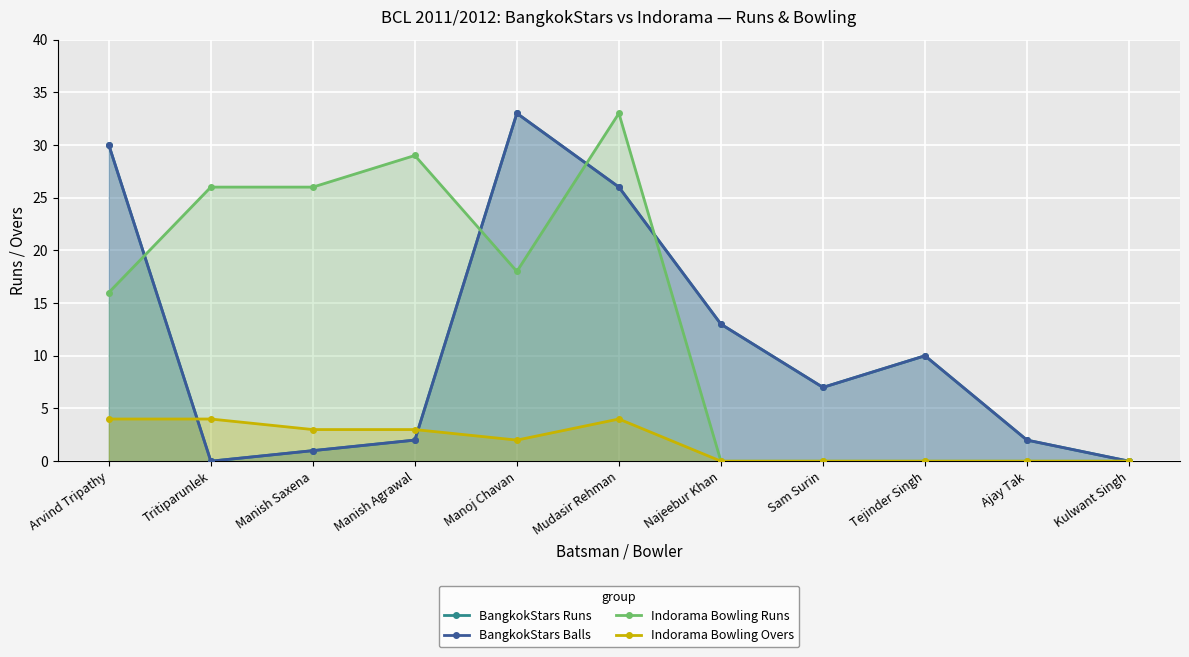

How many Indorama Bowling Overs values are between 0 and 4?

11